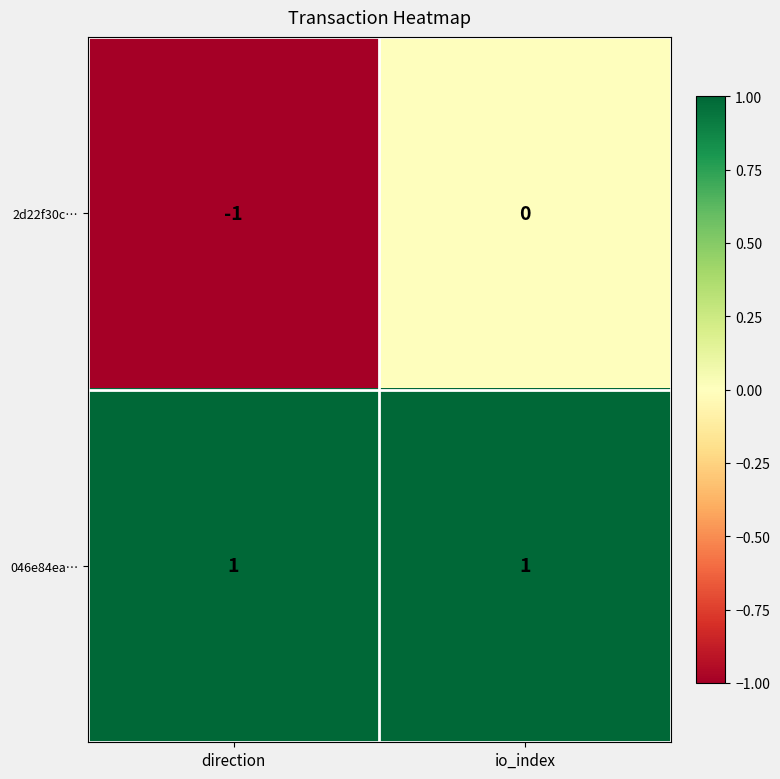

At which label does 2d22f30c… reach its minimum?

direction